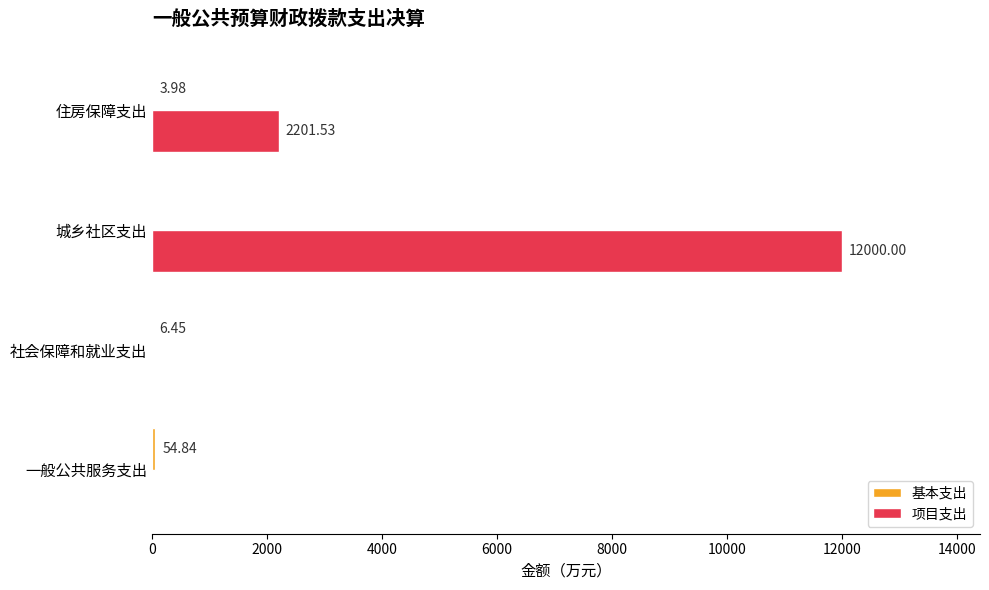

Where is 项目支出 nearest to the value 6000?

住房保障支出